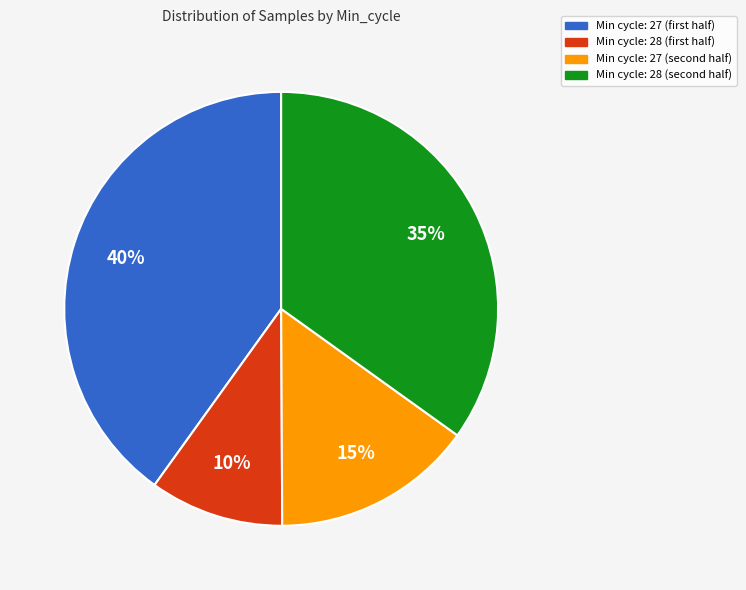

To the nearest percent, what is the average slice percentage?

25%